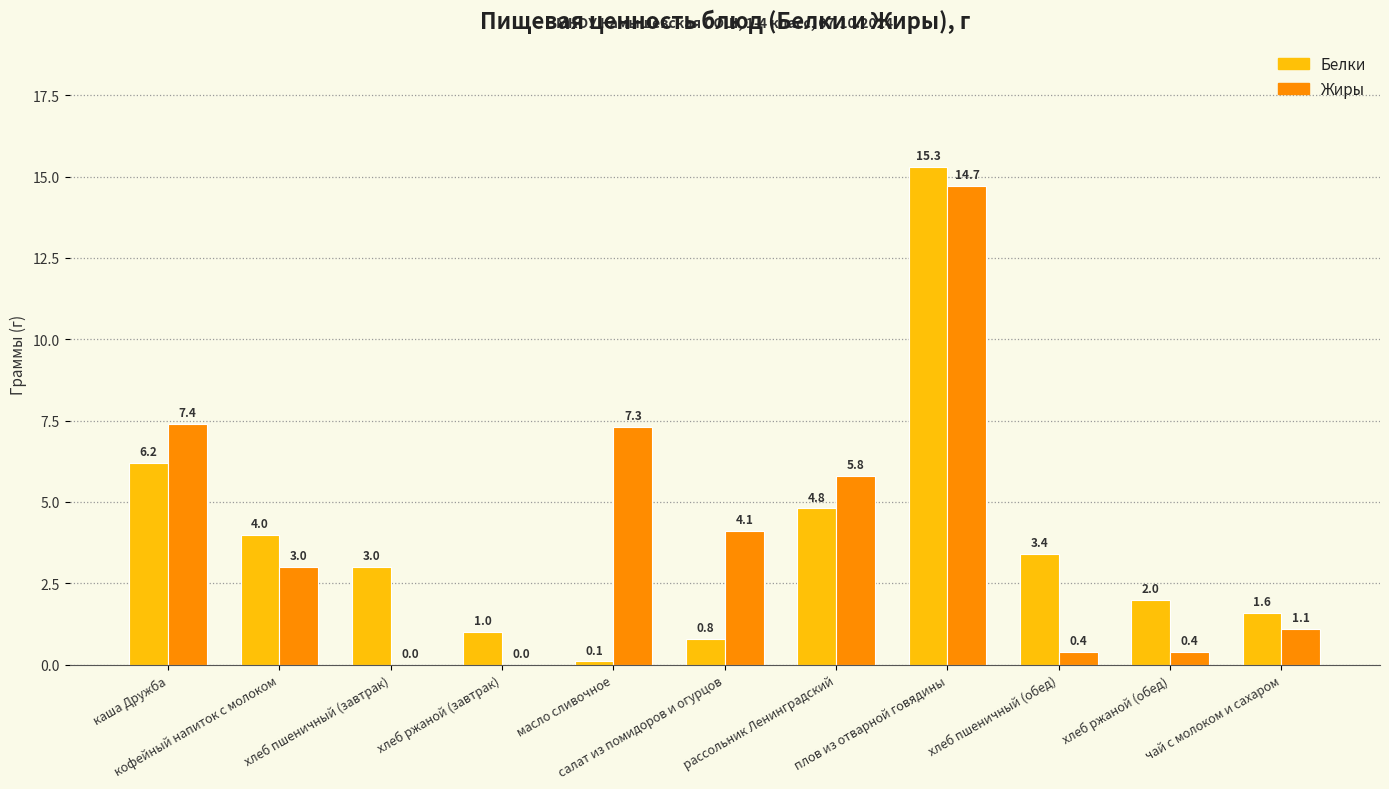

What is the sum of all Белки values?

42.2